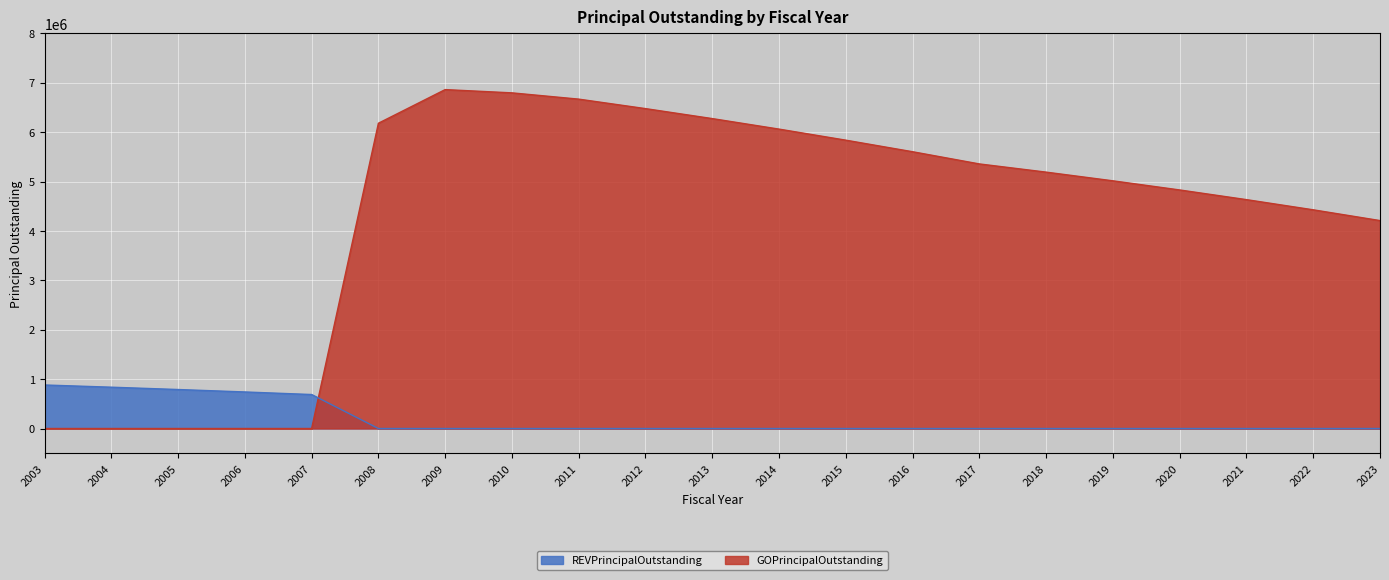

At which label does REVPrincipalOutstanding reach its peak?

2003